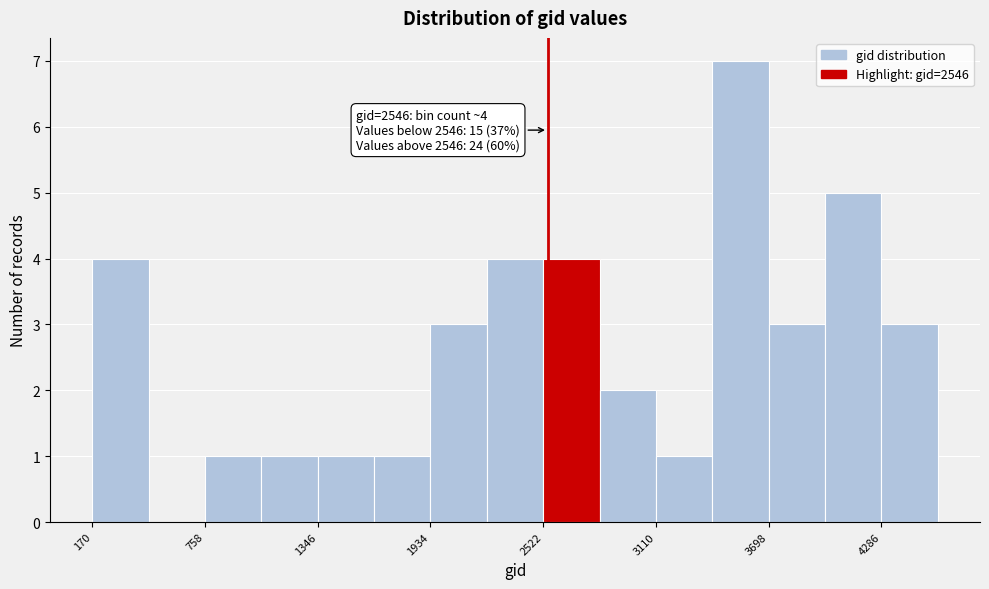

Around what value on the x-axis is the tallest bar? Give the approximate position of its centre, as read against the axis.

3600